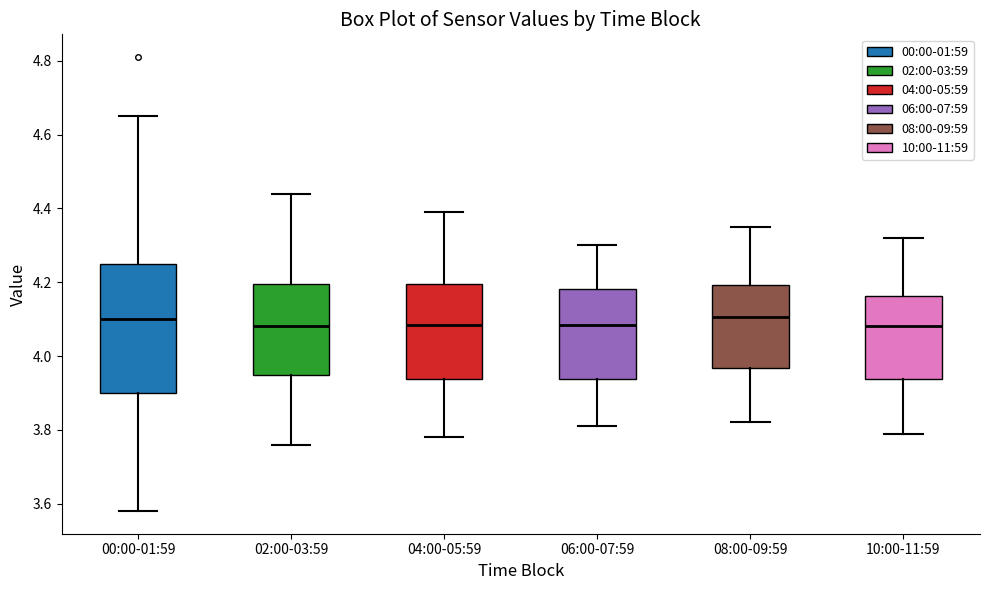

Reading left to right, read every box against the y-axis: the position of its median line, the range the box covers, and the ends of its whiskers. The values are not printed on the chart, so give them approximately, as read against the axis.

00:00-01:59: median 4.10, box 3.90 to 4.26, whiskers 3.58 to 4.66
02:00-03:59: median 4.08, box 3.94 to 4.20, whiskers 3.76 to 4.44
04:00-05:59: median 4.08, box 3.94 to 4.20, whiskers 3.78 to 4.40
06:00-07:59: median 4.08, box 3.94 to 4.18, whiskers 3.82 to 4.30
08:00-09:59: median 4.10, box 3.96 to 4.20, whiskers 3.82 to 4.36
10:00-11:59: median 4.08, box 3.94 to 4.16, whiskers 3.80 to 4.32